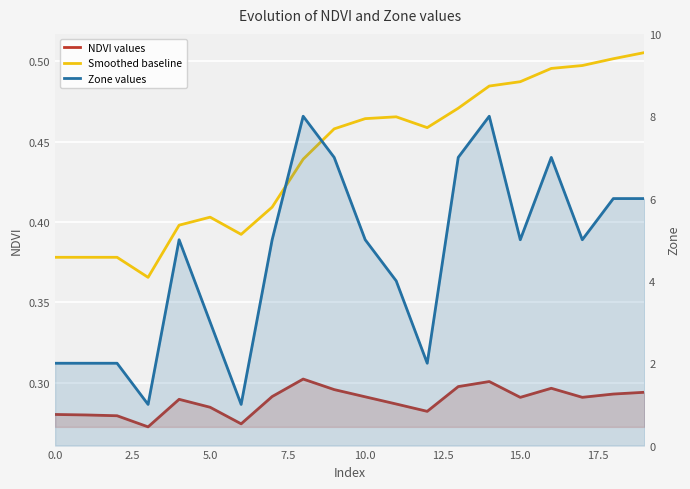

What are all the series names shown in the legend?

NDVI values, Smoothed baseline, Zone values